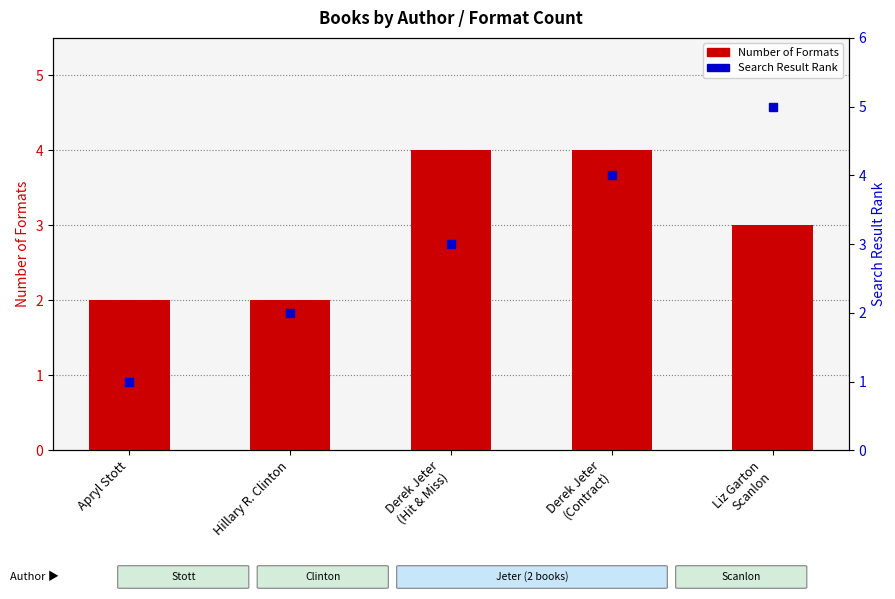

What is the label of the 1st bar from the right?

Liz Garton
Scanlon